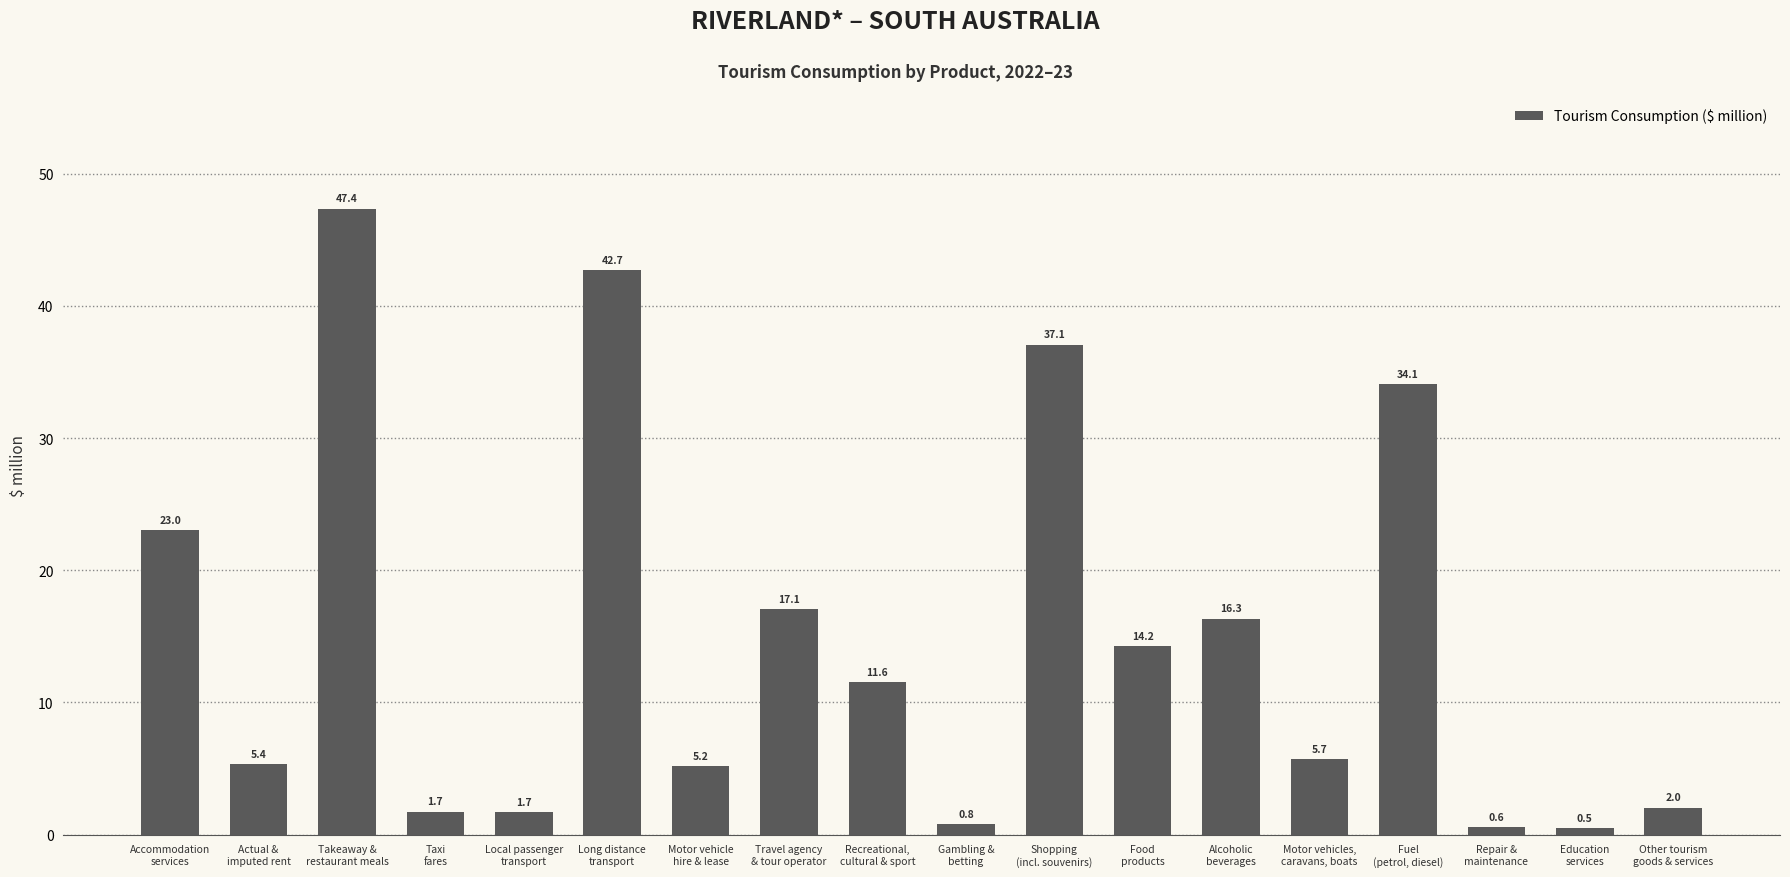

The chart shows a value of 7.4 at Fuel
(petrol, diesel). True or false?

False